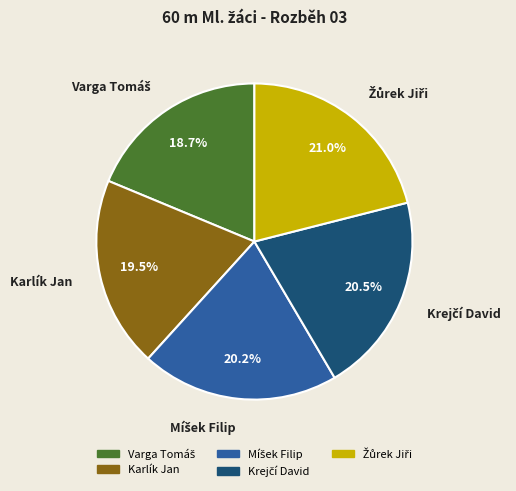

Is there any slice that represents more than half of the pie?

No